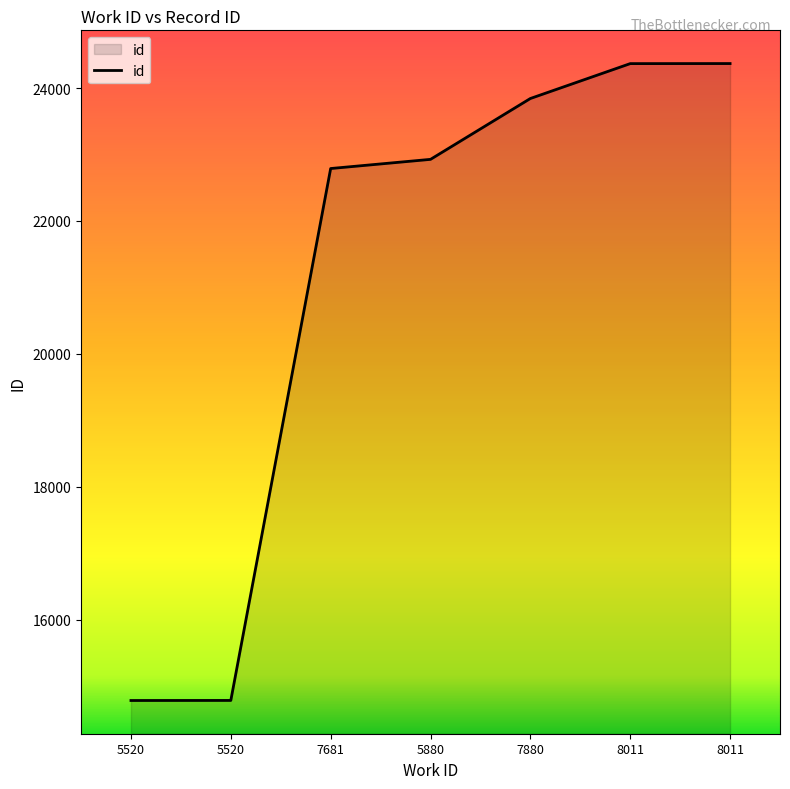

What is the value of the 7th point from the left?

24368